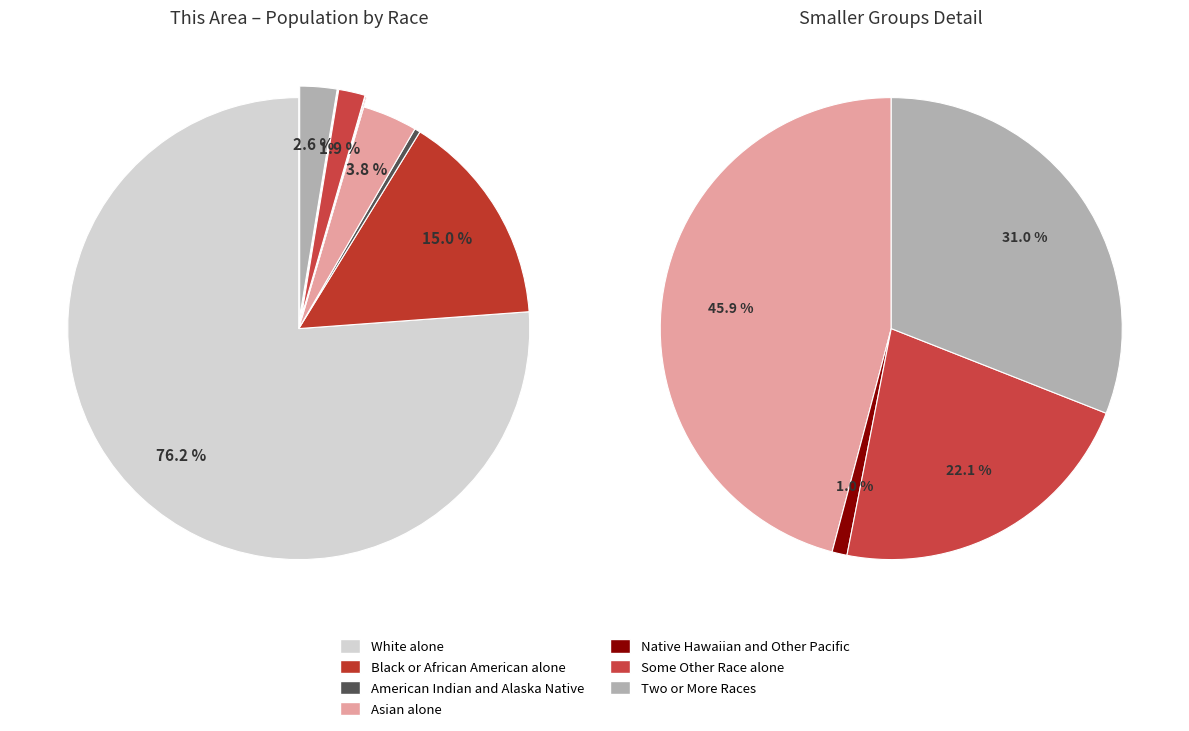

Is the sum of American Indian and Alaska Native and Native Hawaiian and Other Pacific greater than half?

No